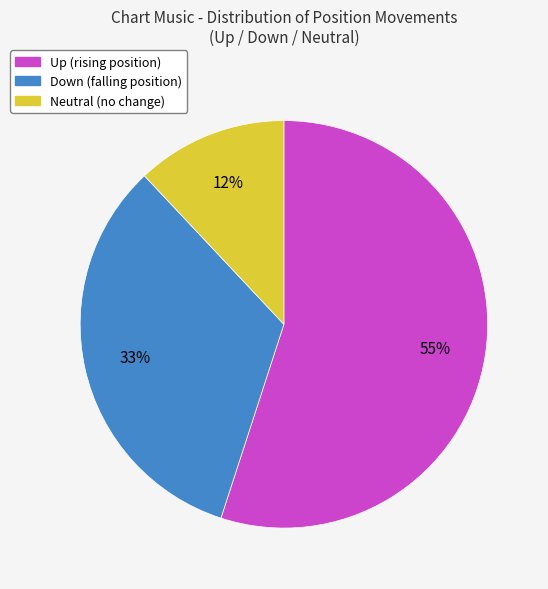

To the nearest percent, what is the difference between the largest and smallest slice percentages?

43%